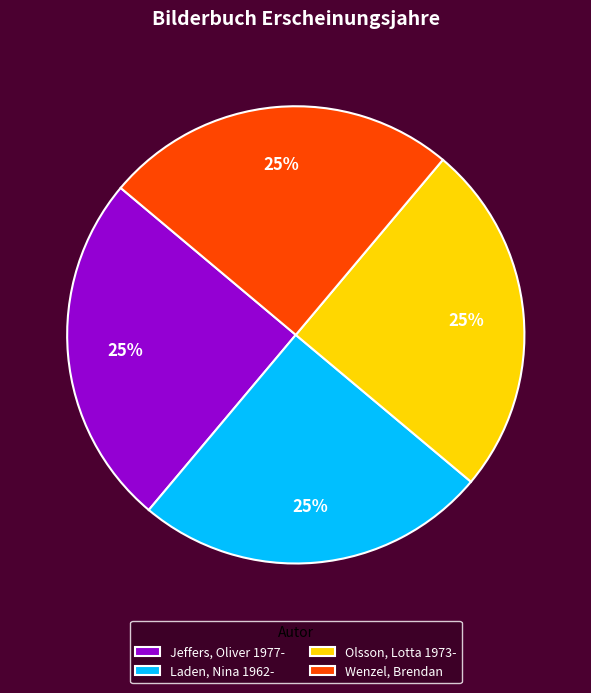

To the nearest percent, what percentage of the pie is Laden, Nina 1962-?

25%